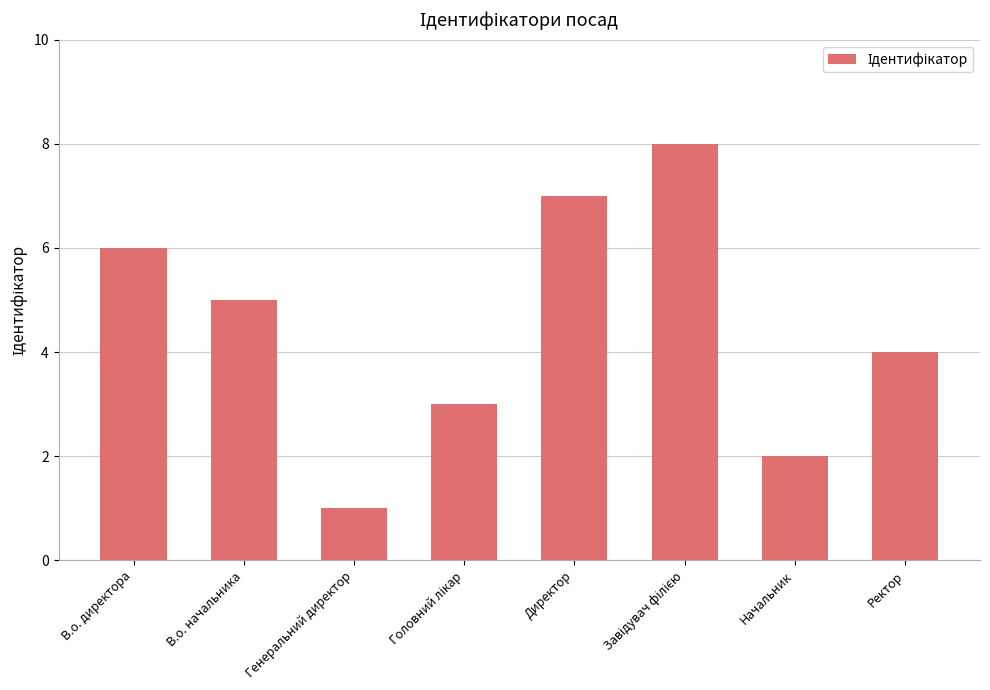

The value at В.о. директора is 1. True or false?

False